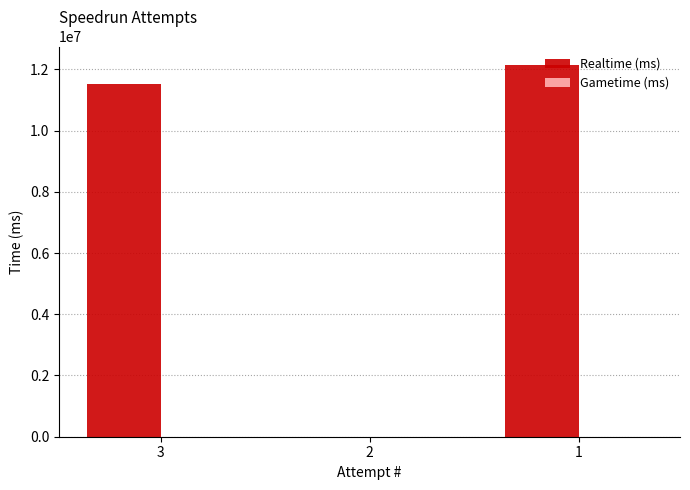

How many values are above zero?

2